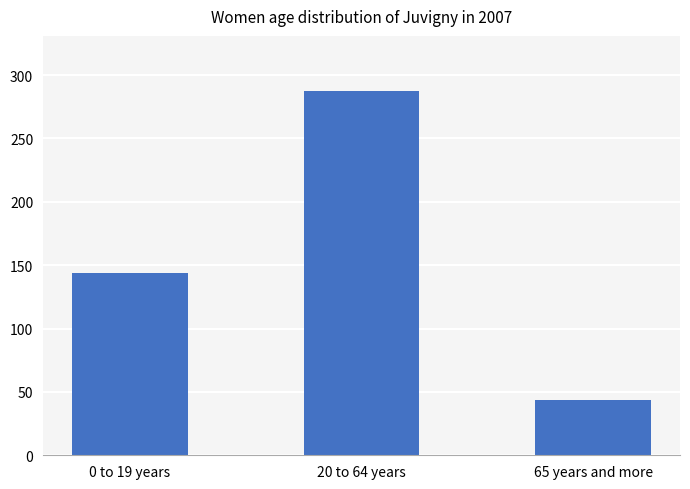

The value at 65 years and more is 16.0. True or false?

False